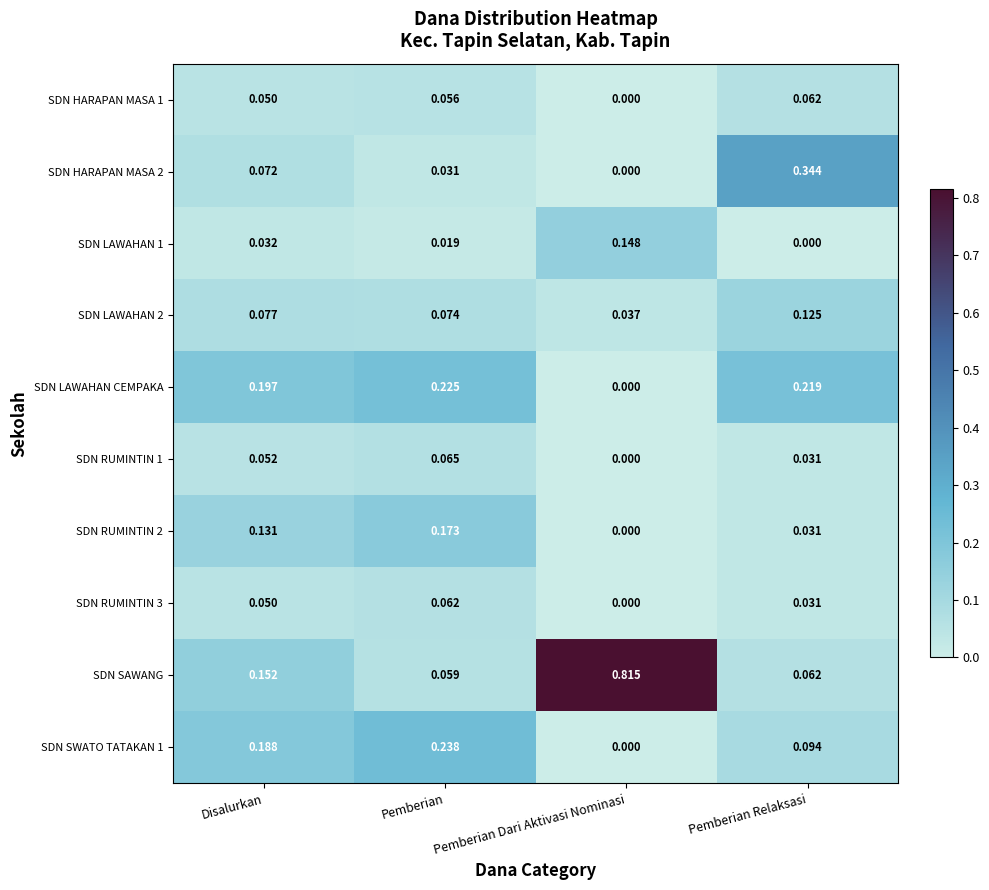

Which category has the lowest value in the SDN LAWAHAN 1 series?

Pemberian Relaksasi